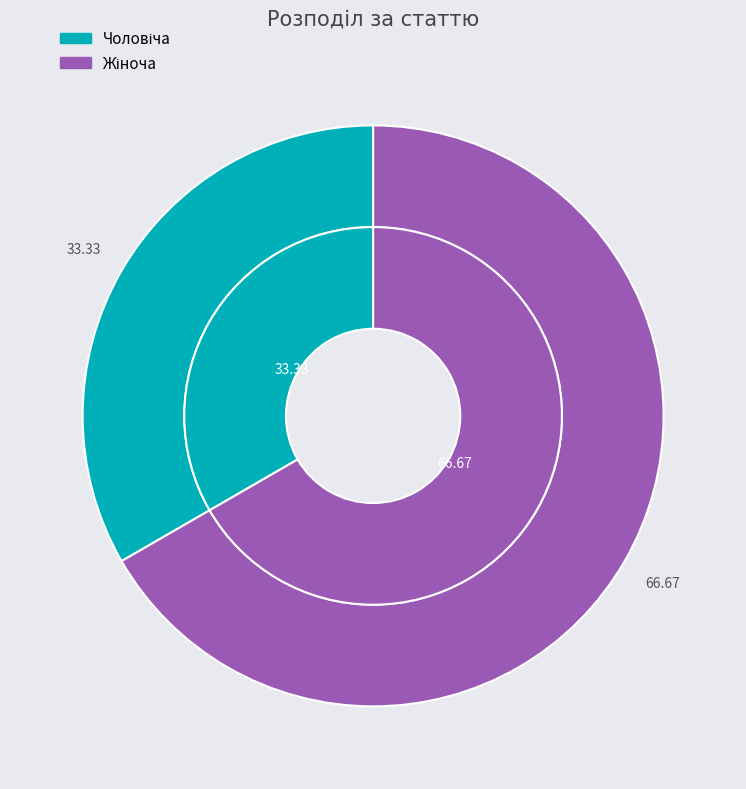

Is Чоловіча the majority of the pie?

No